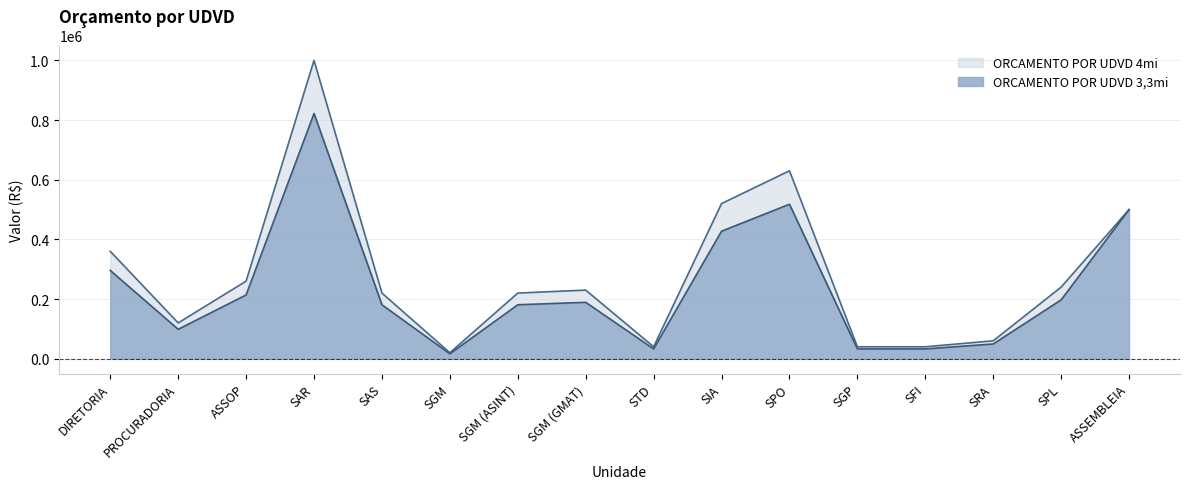

Does the chart display data point markers on the line(s)?

No